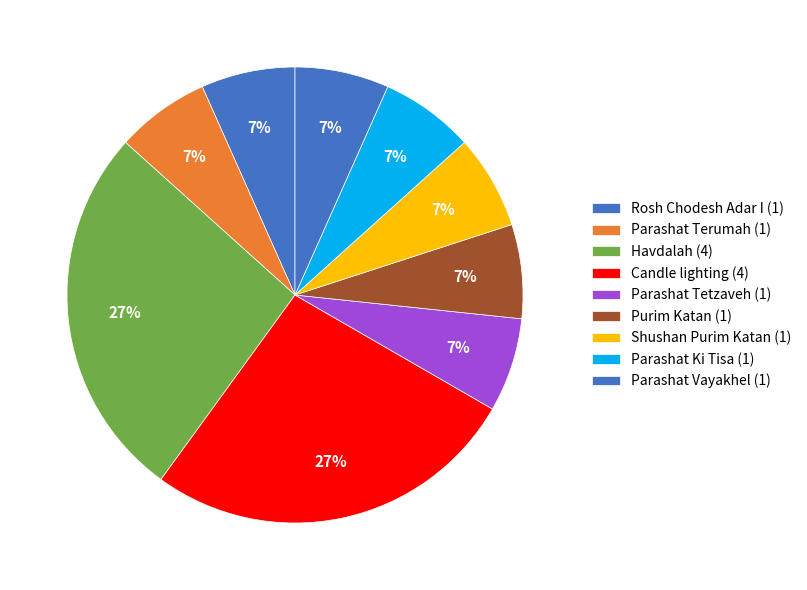

Which category has the smallest portion of the pie?

Rosh Chodesh Adar I